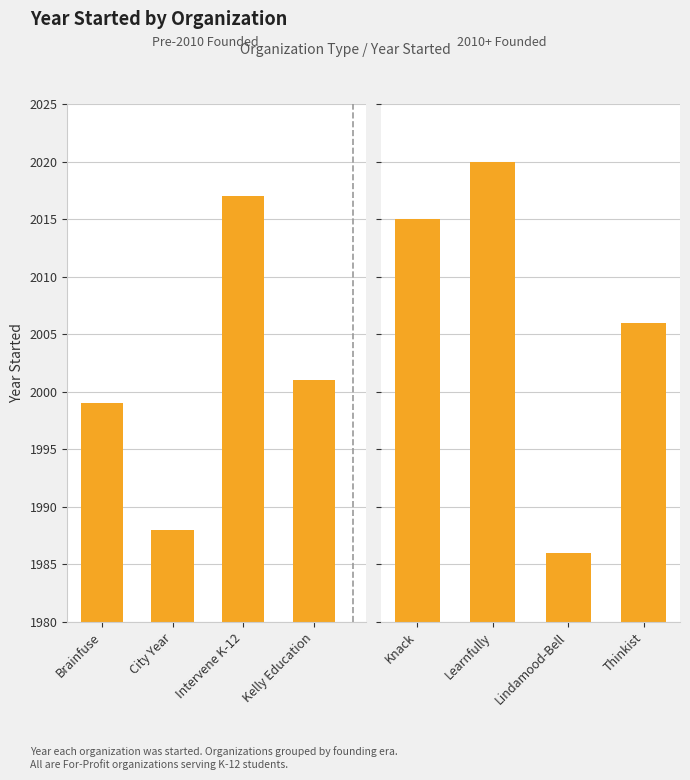

The value at Thinkist is 3120. True or false?

False